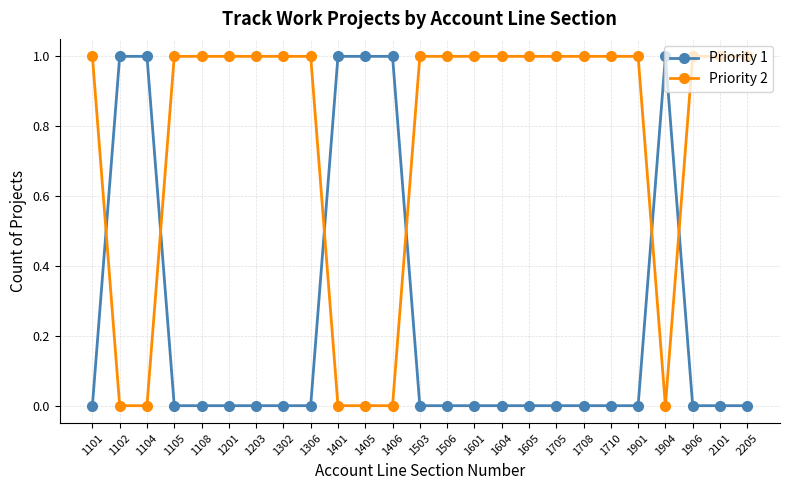

True or false: Priority 1 has more than 0 interior local peaks.

True